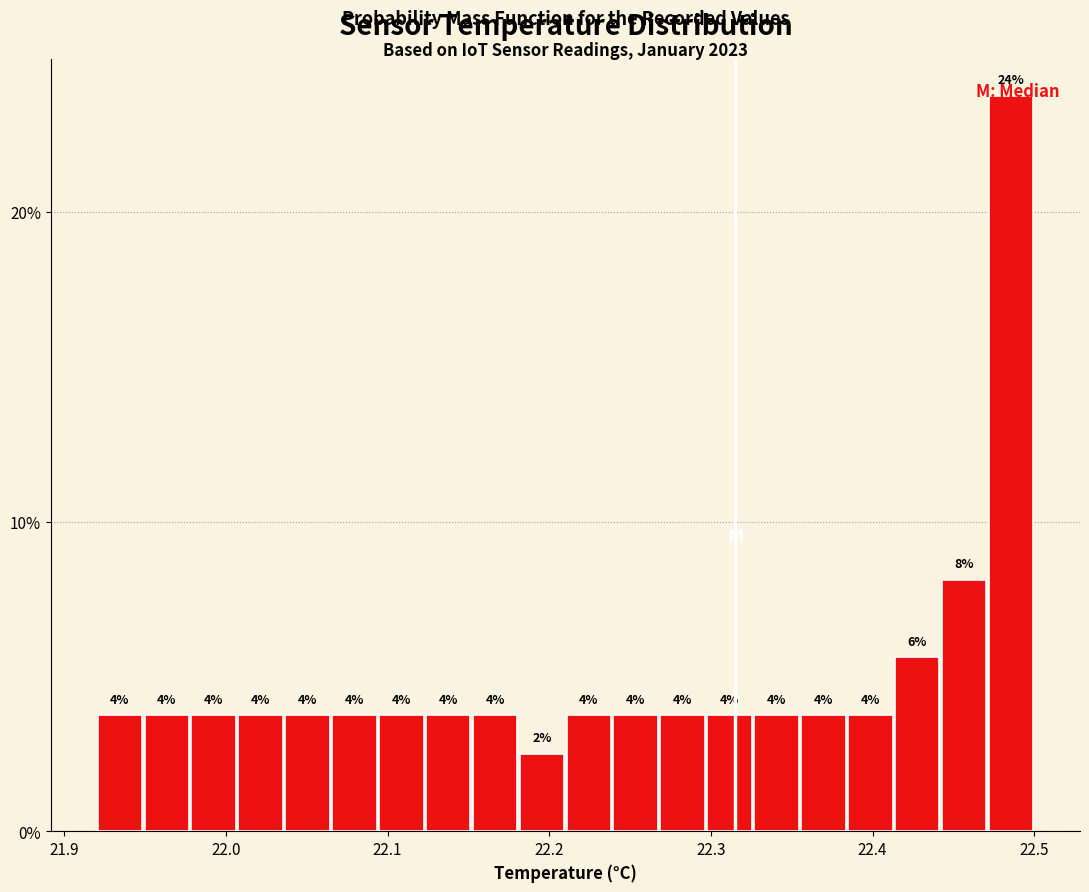

Read against the x-axis, roughly where is the centre of the tallest bar?

22.49